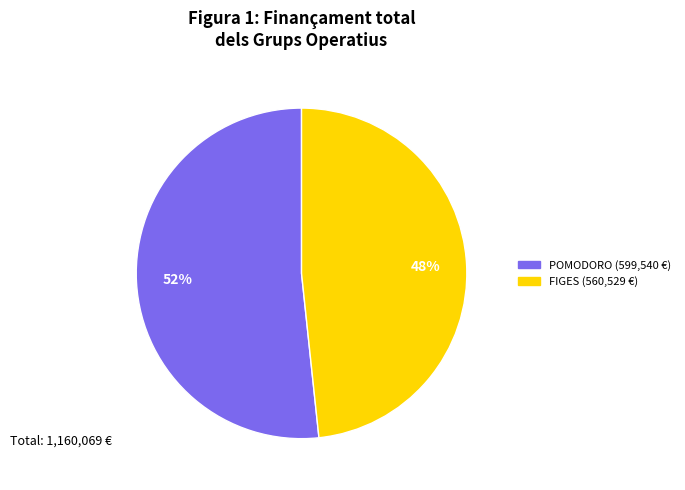

To the nearest percent, what is the average slice percentage?

50%